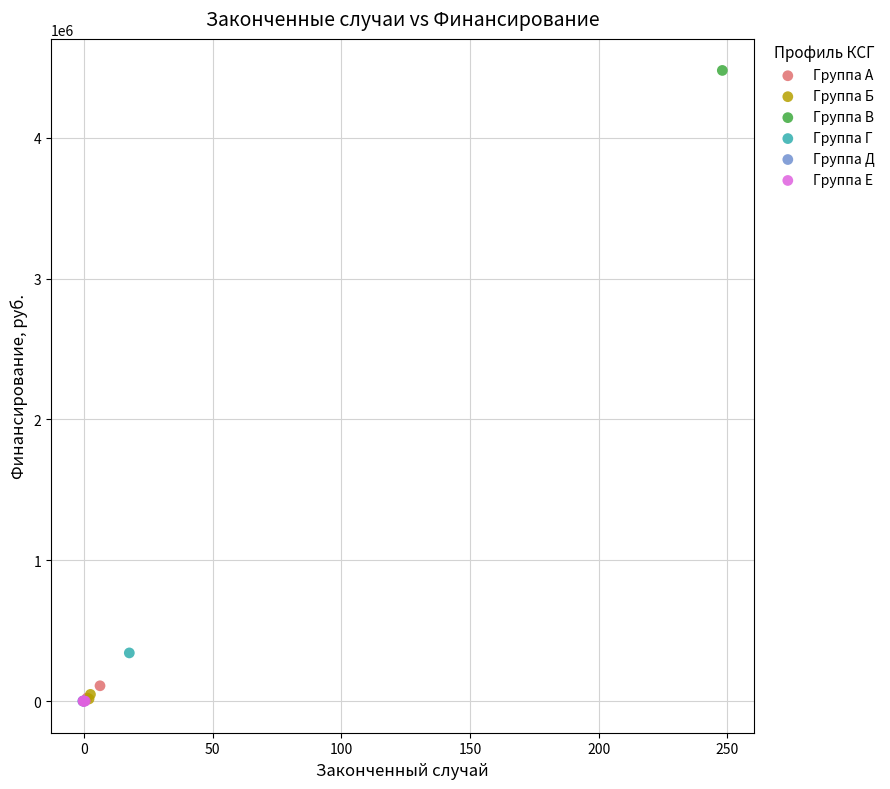

What are all the series names shown in the legend?

Группа А, Группа Б, Группа В, Группа Г, Группа Д, Группа Е